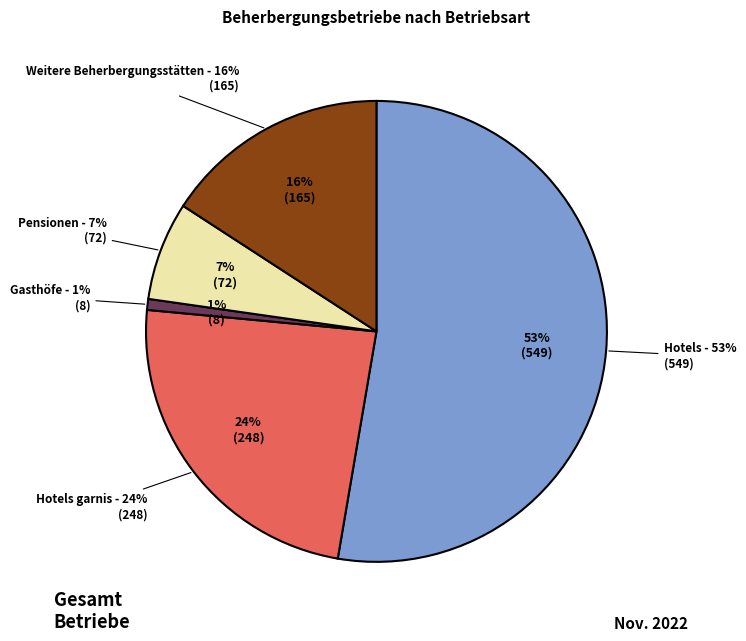

Is the sum of Hotels garnis and Hotels greater than half?

Yes